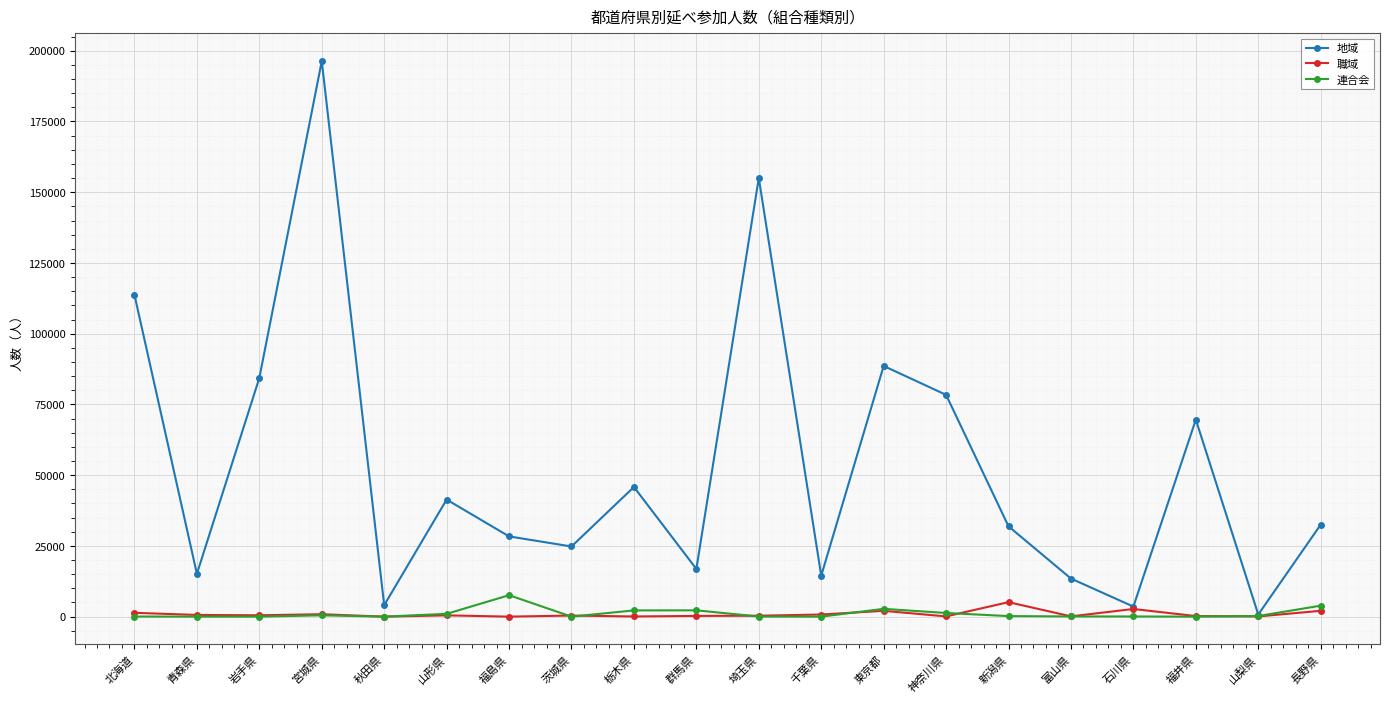

Which series has the largest total across all categories?

地域